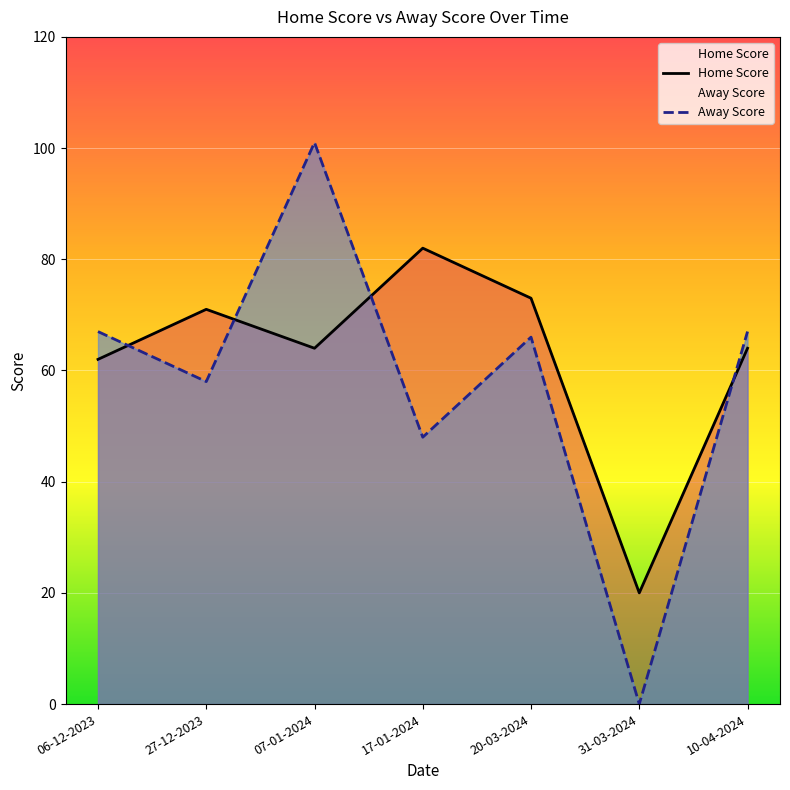

Rank the series at 06-12-2023 from lowest to highest value.

Home Score, Away Score